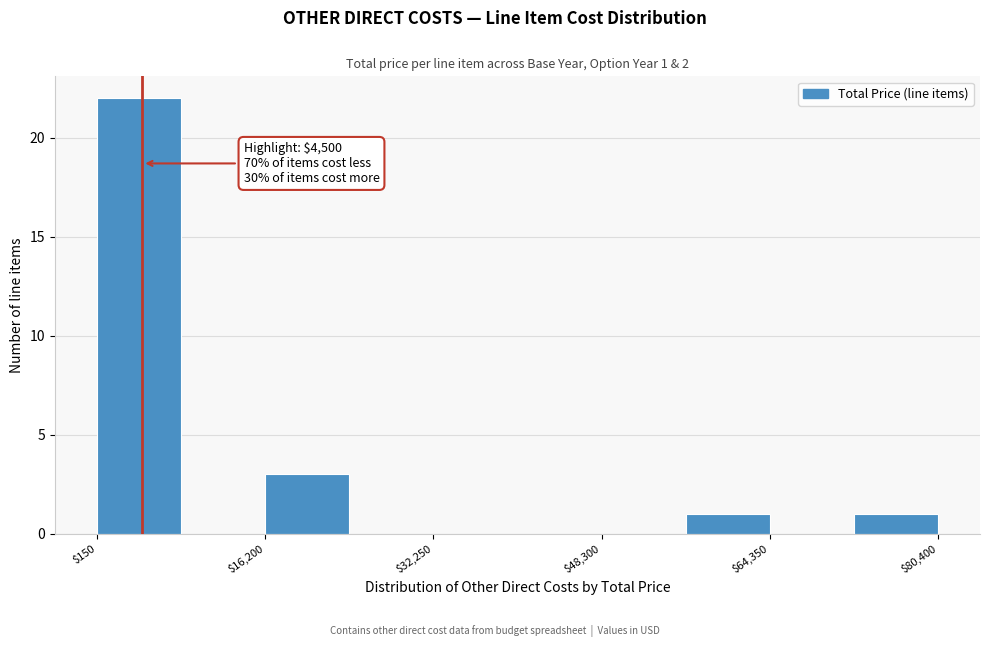

Over which range of the x-axis is the bar tallest?

0 to 8000